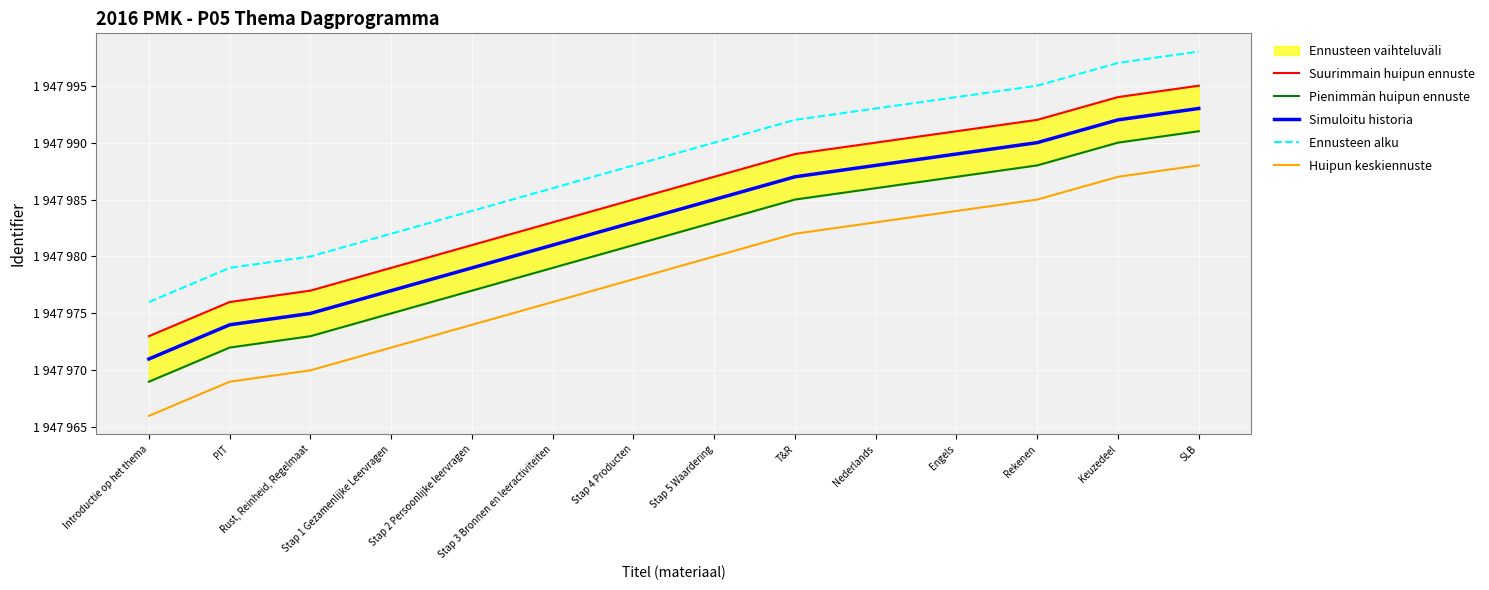

At which category does the chart reach its peak across all series?

SLB